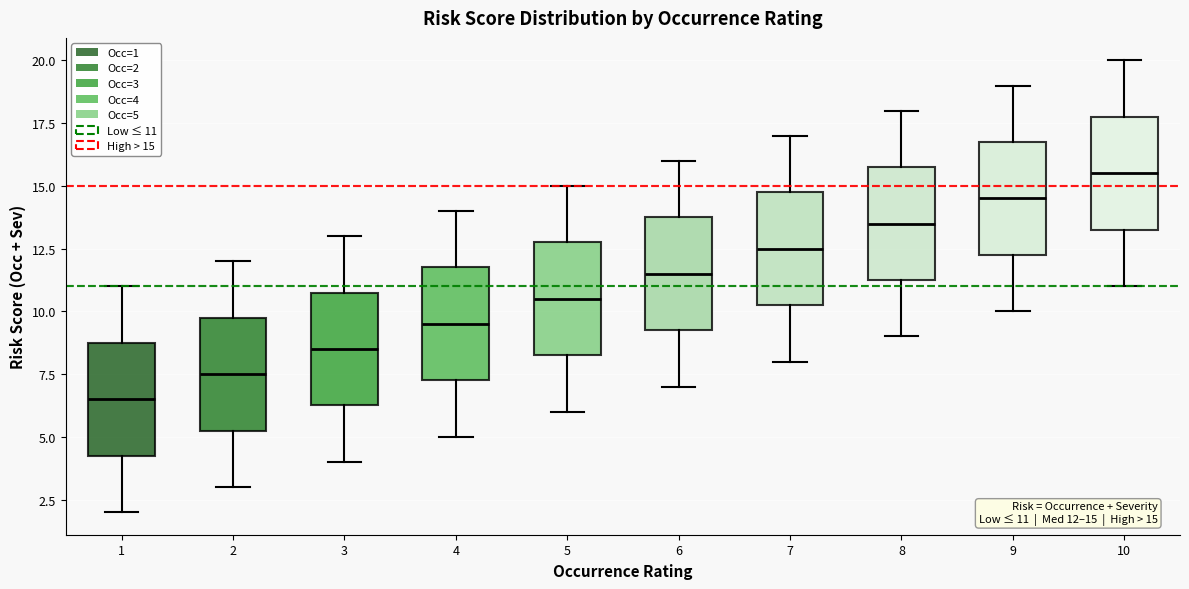

Which box has the highest median line?

10